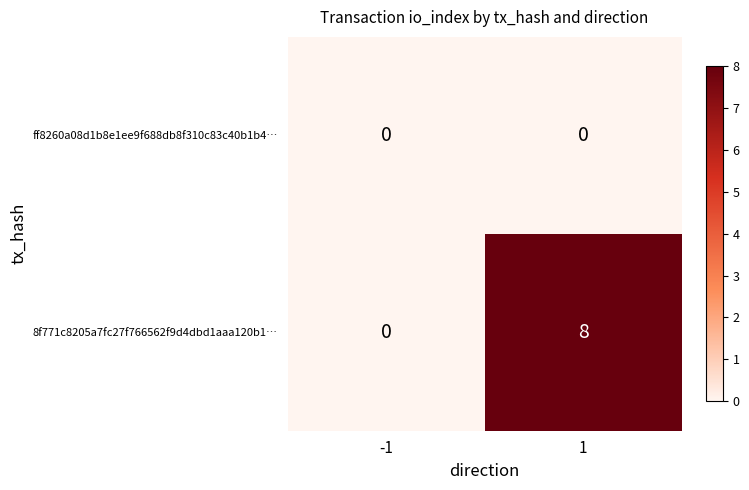

What is the sum of all 8f771c8205a7fc27f766562f9d4dbd1aaa120b1… values?

8